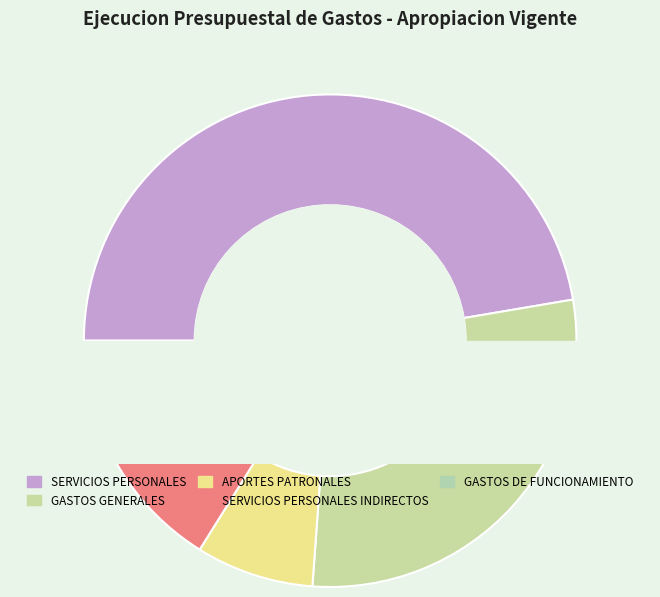

What percentage do GASTOS GENERALES and SERVICIOS PERSONALES together represent?

76.2%